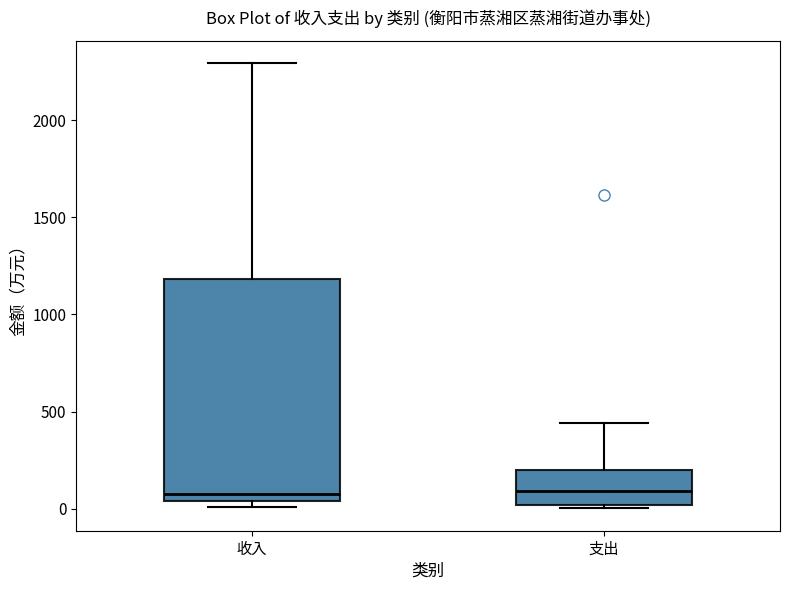

Reading left to right, read every box against the y-axis: the position of its median line, the range the box covers, and the ends of its whiskers. The values are not printed on the chart, so give them approximately, as read against the axis.

收入: median 50 (just above the box's lower edge), box 50 to 1200, whiskers 0 to 2300
支出: median 100, box 0 to 200, whiskers 0 (just below the box's lower edge) to 450